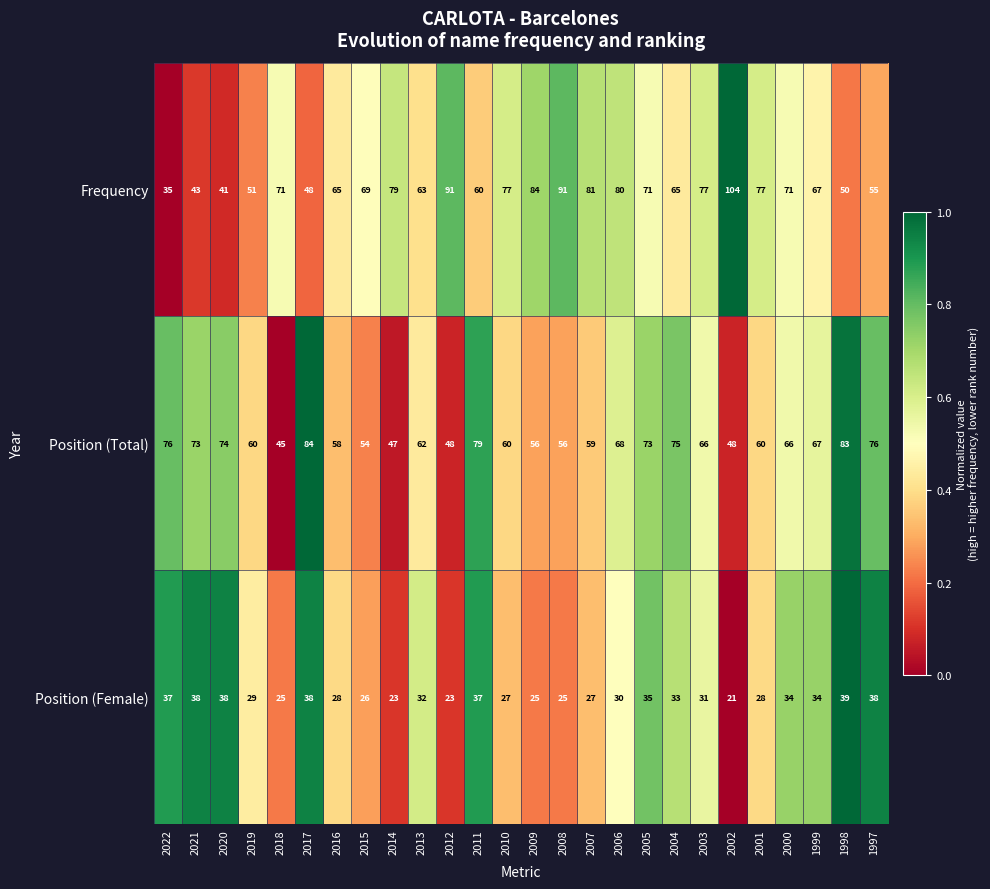

At 2013, list the series in order from largest to smallest.

Frequency, Position (Total), Position (Female)